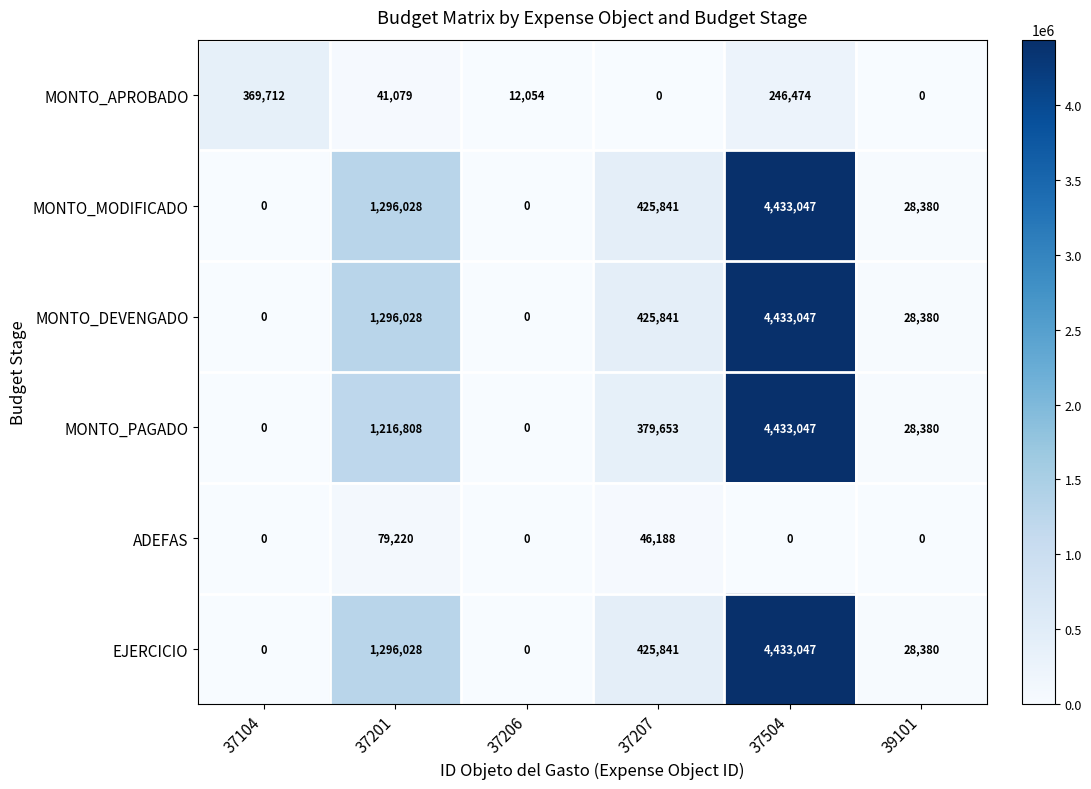

At how many categories does at least one series exceed 3922334?

1